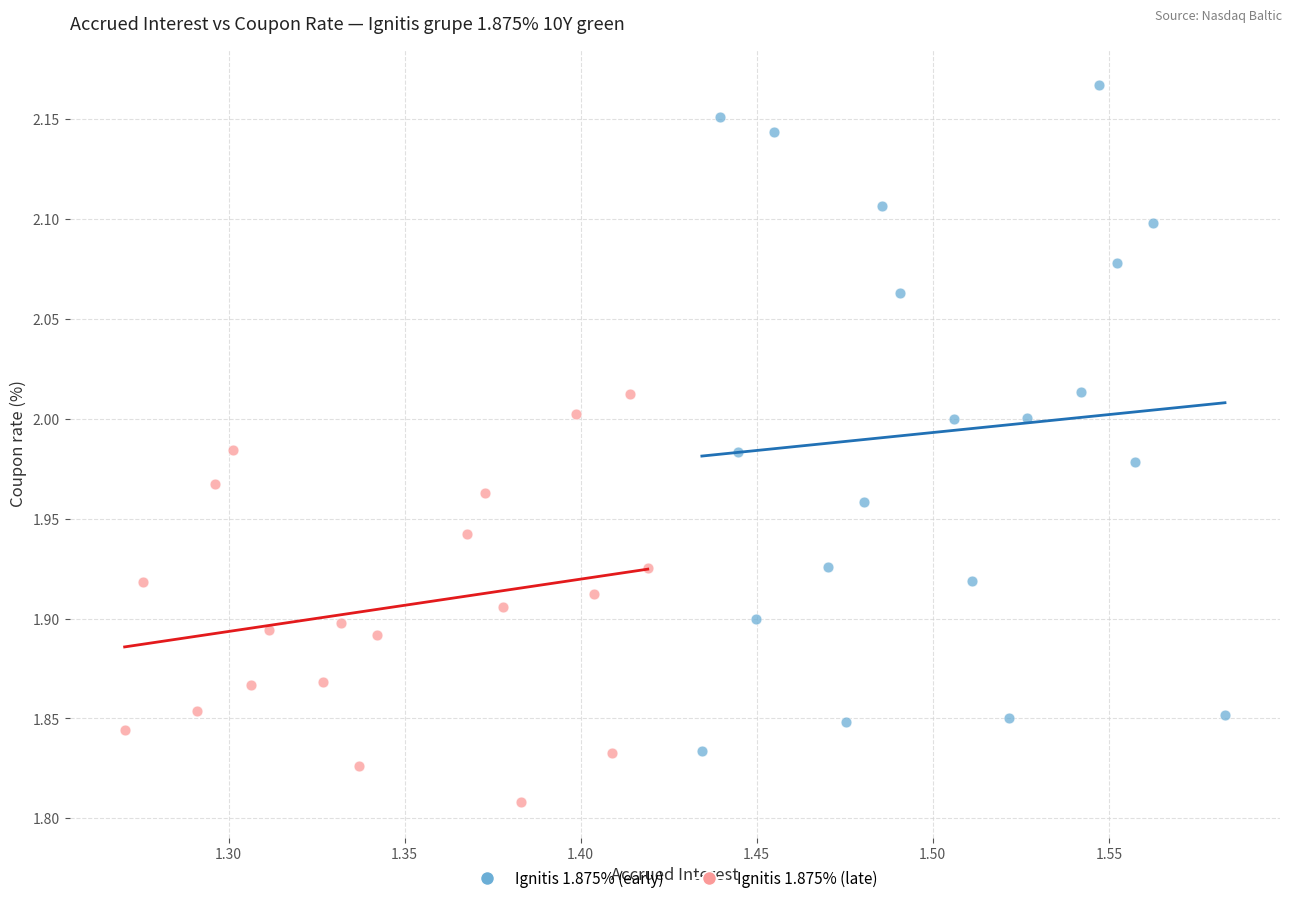

Which series reaches the maximum Y coordinate?

Ignitis 1.875% (early)